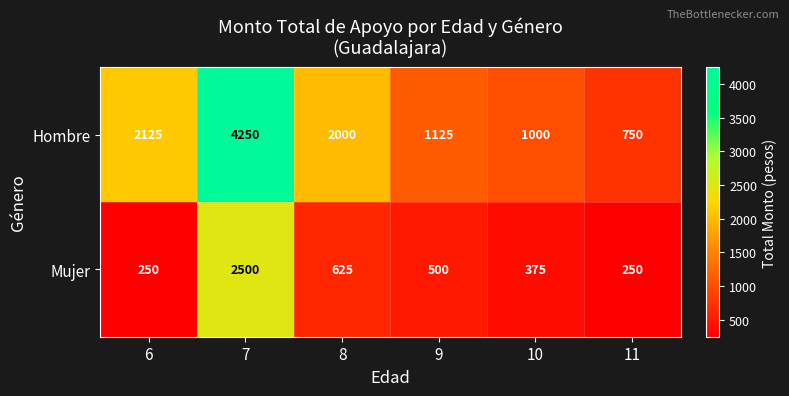

What is the maximum value for Hombre?

4250